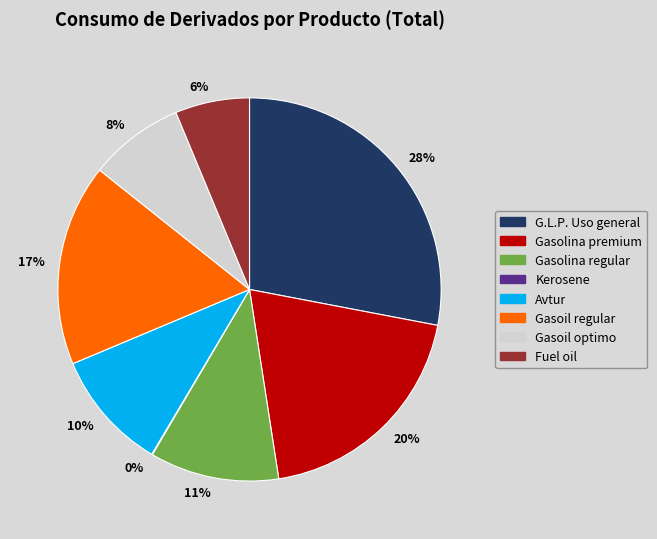

To the nearest percent, what is the difference between the Gasoil optimo and Gasoil regular slice percentages?

9%